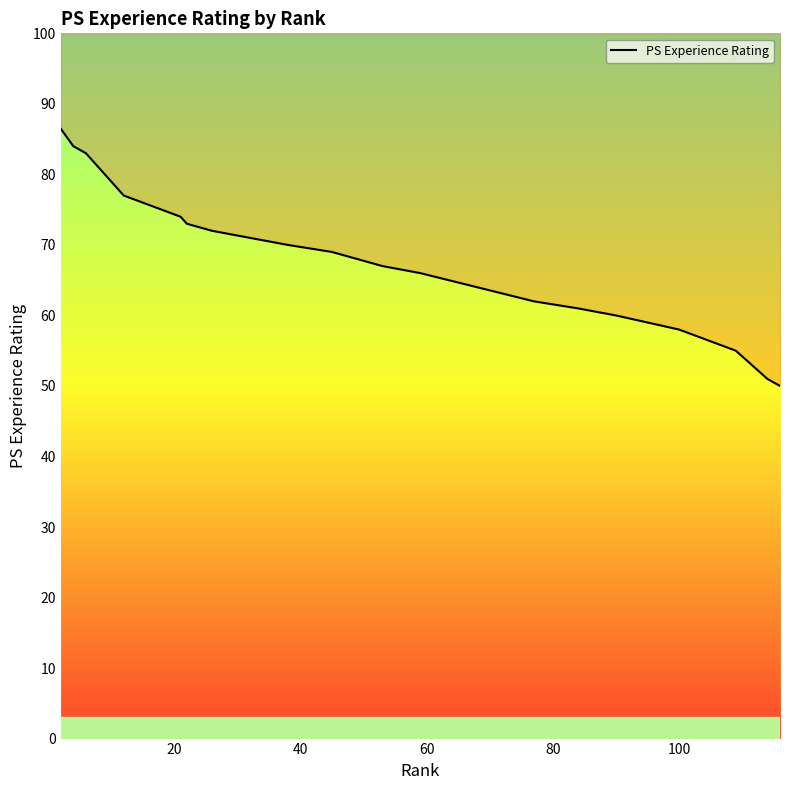

True or false: there are more than 2 points higher than both neighbors.

False